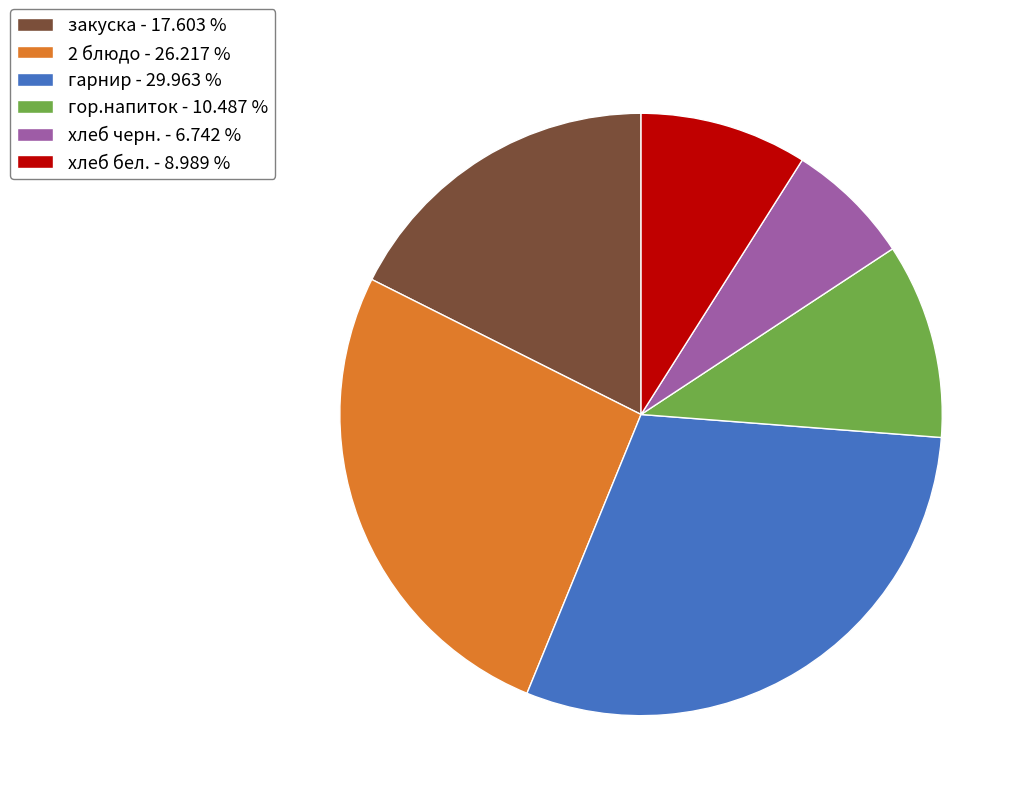

Between 2 блюдо - 26.217 % and закуска - 17.603 %, which is larger?

2 блюдо - 26.217 %